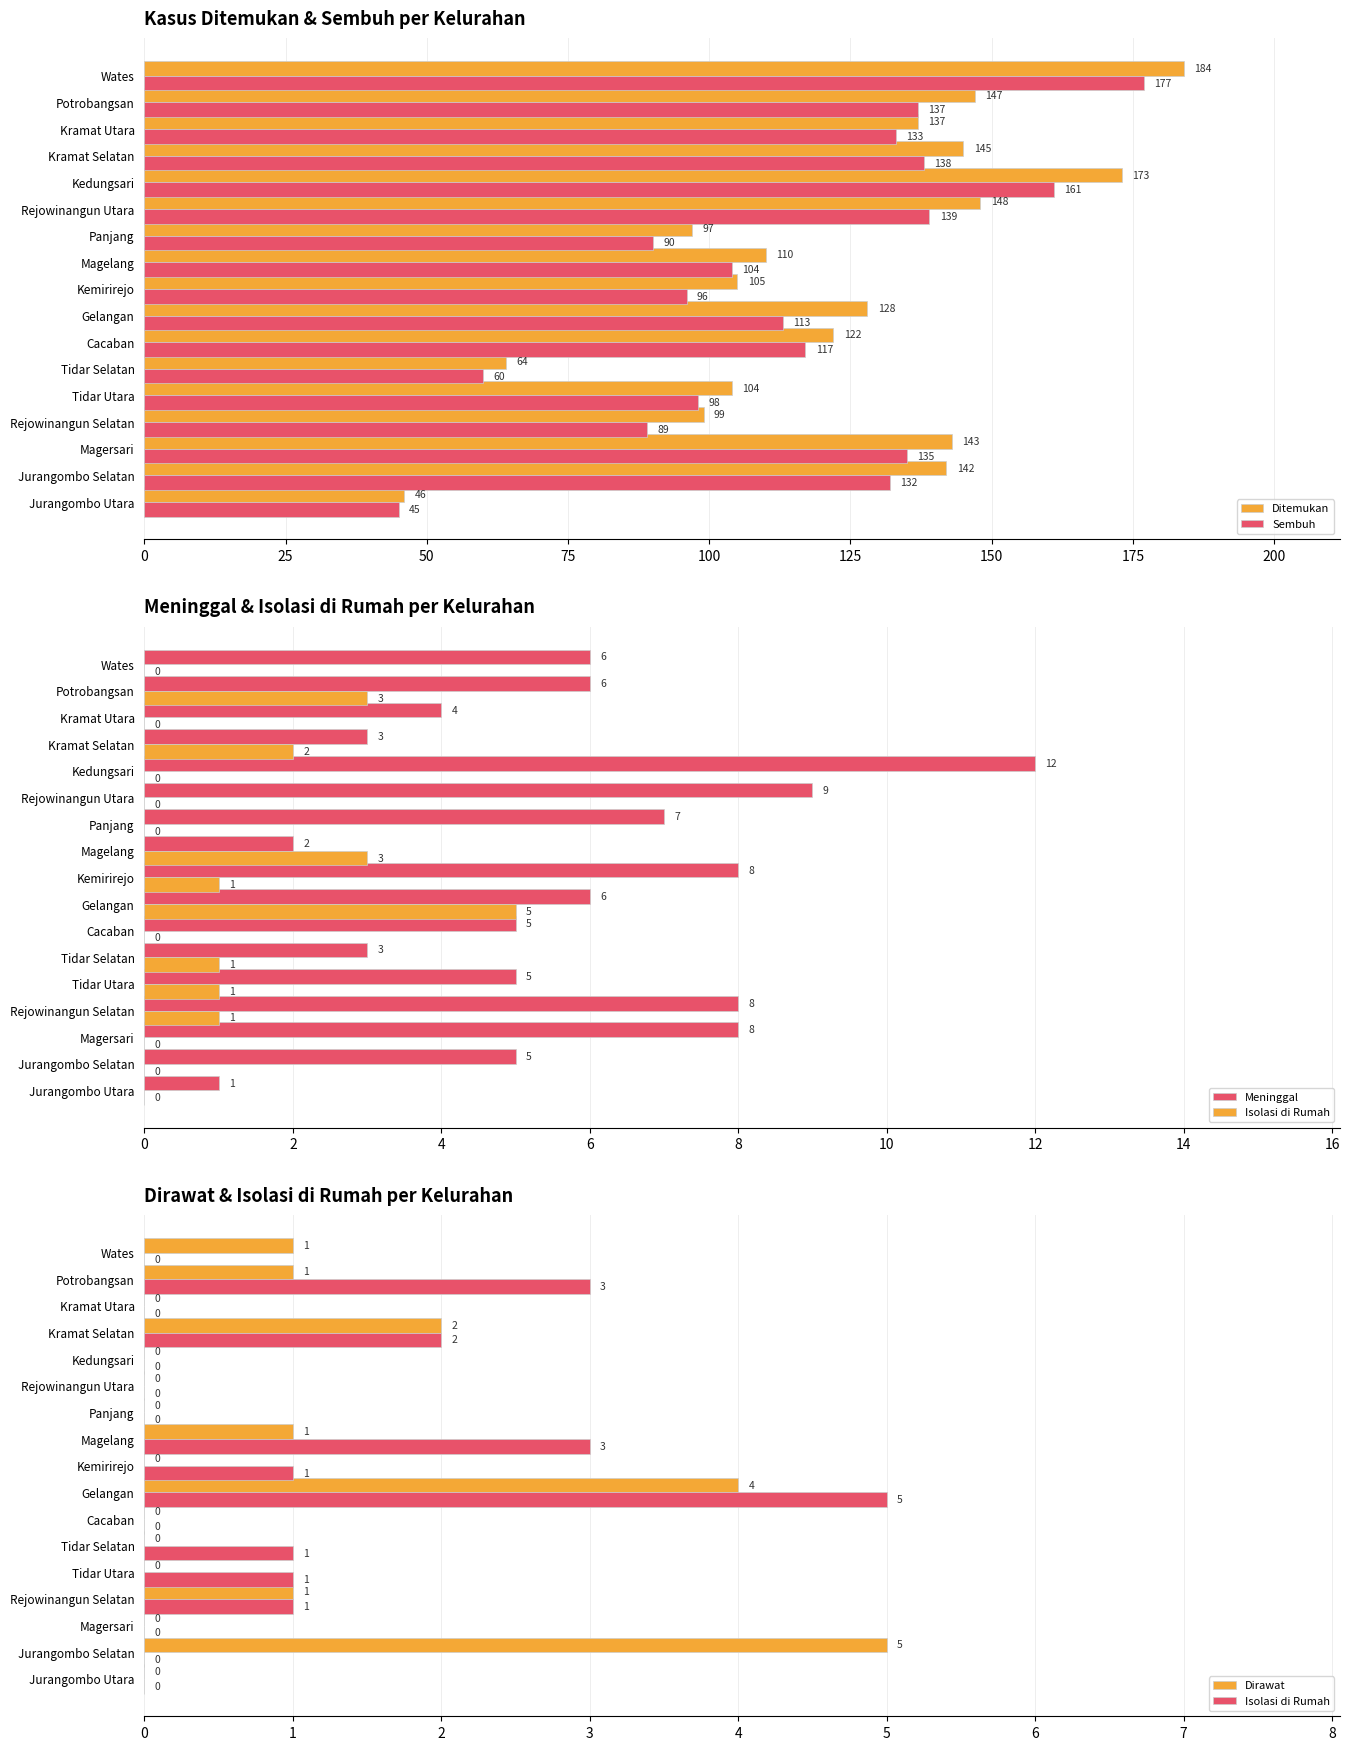

Is the value of Sembuh at Magelang greater than the value of Ditemukan at Kramat Selatan?

No